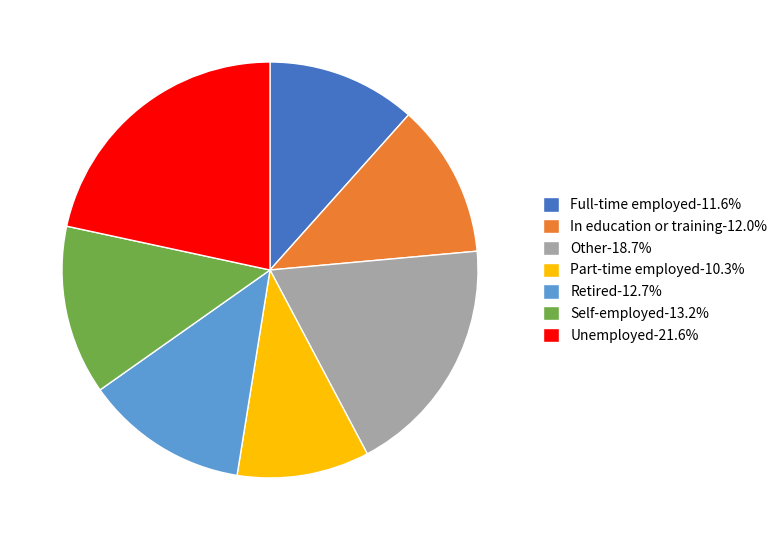

What is the ratio of the value at Retired-12.7% to the value at Self-employed-13.2%?

1.0